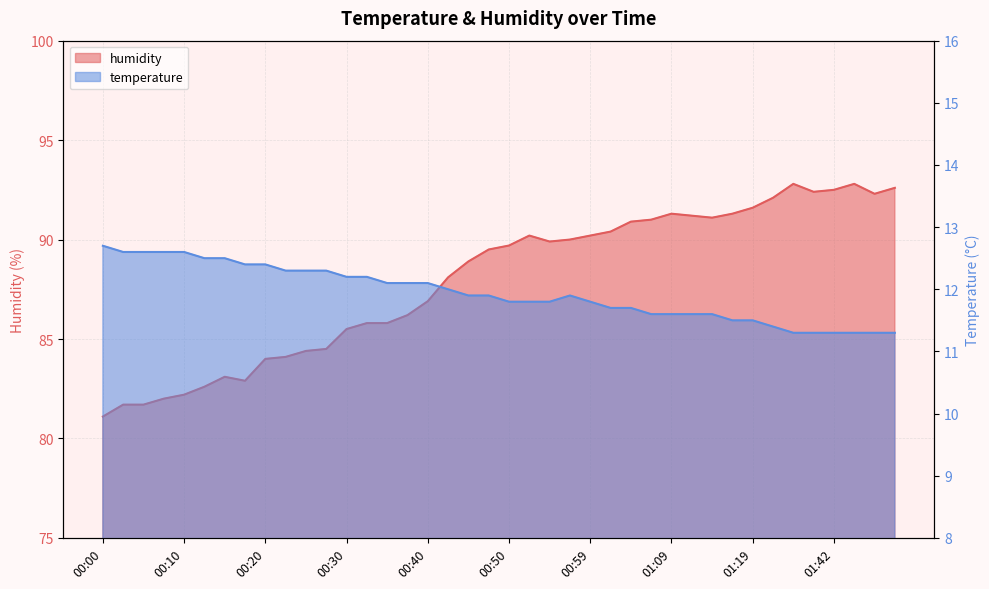

How many lines are shown in the chart?

2